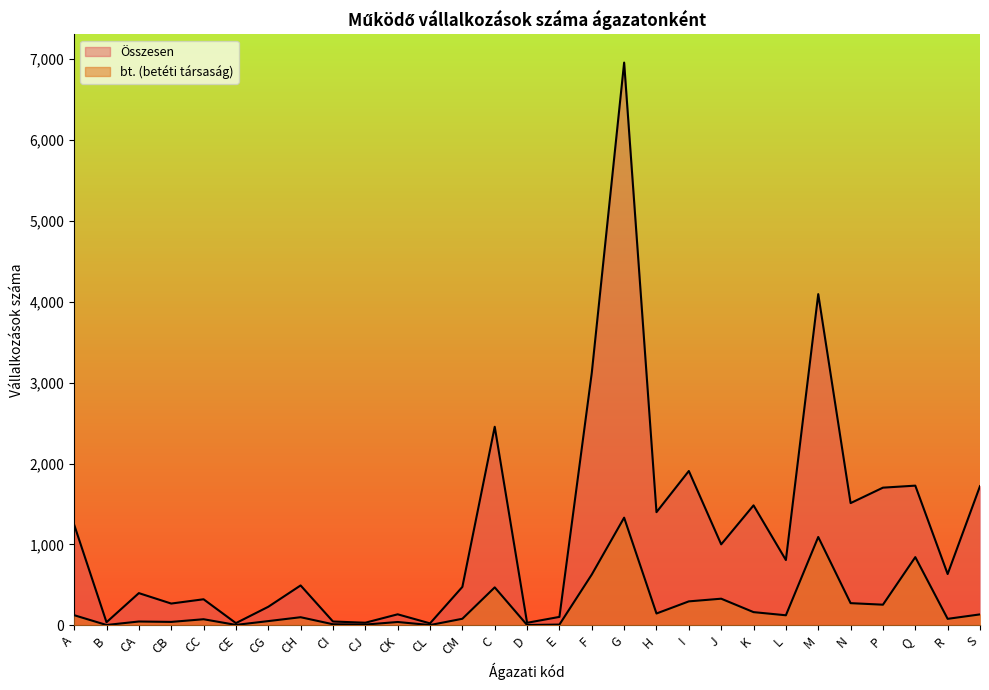

How many lines are shown in the chart?

2